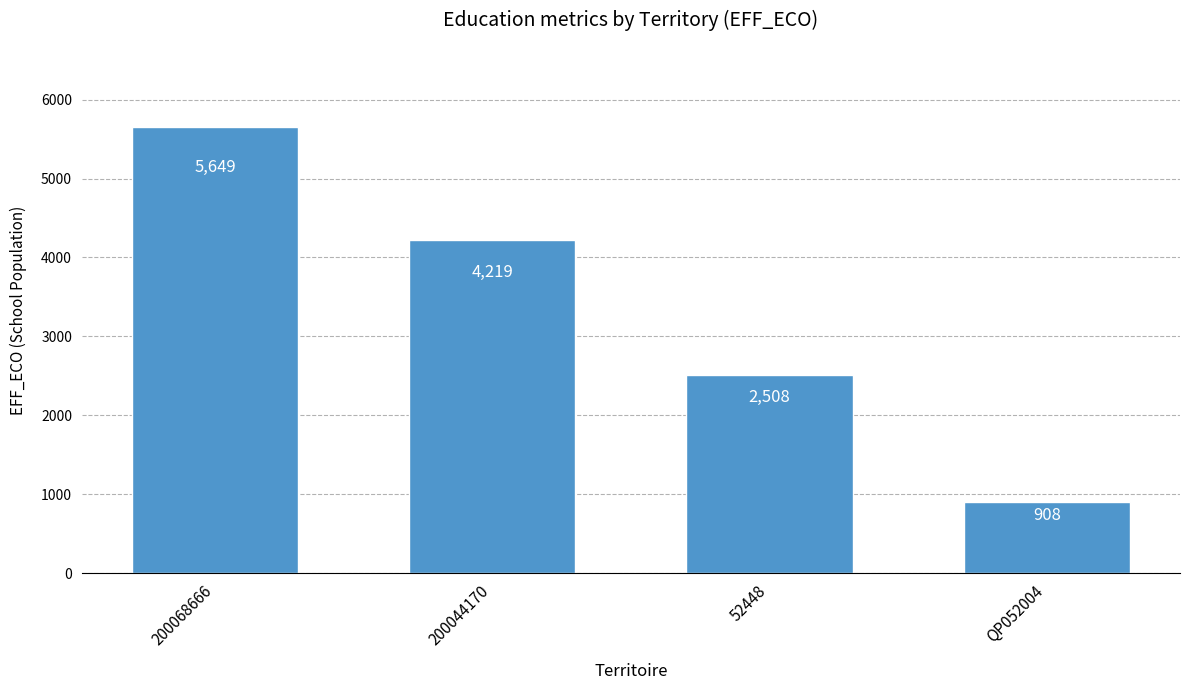

What is the minimum value shown in the chart?

908